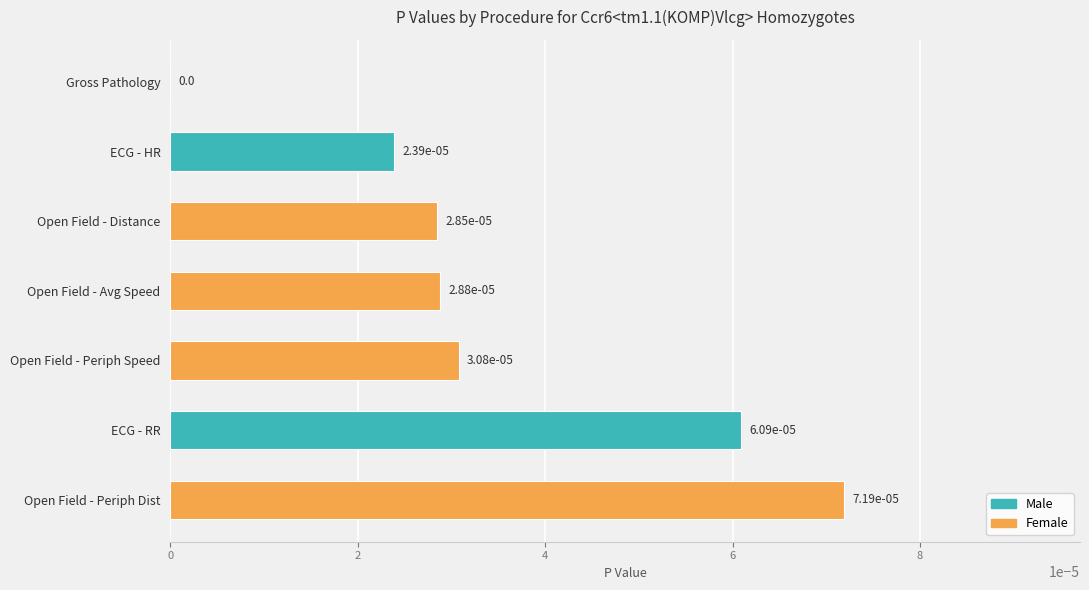

The chart shows a value of 0.0 at ECG - HR. True or false?

True